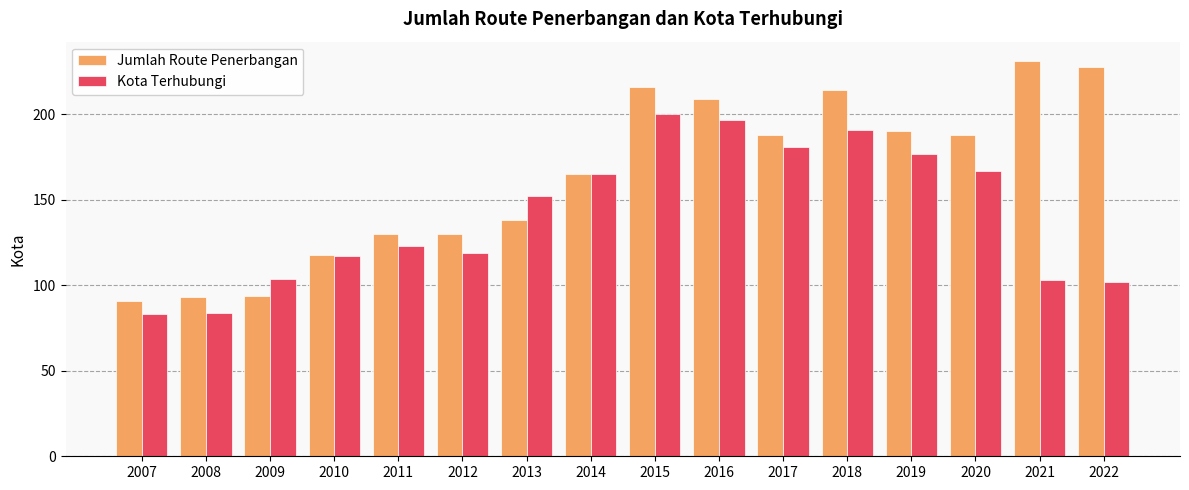

What is the value of the Jumlah Route Penerbangan bar at the 3rd from the left?

94